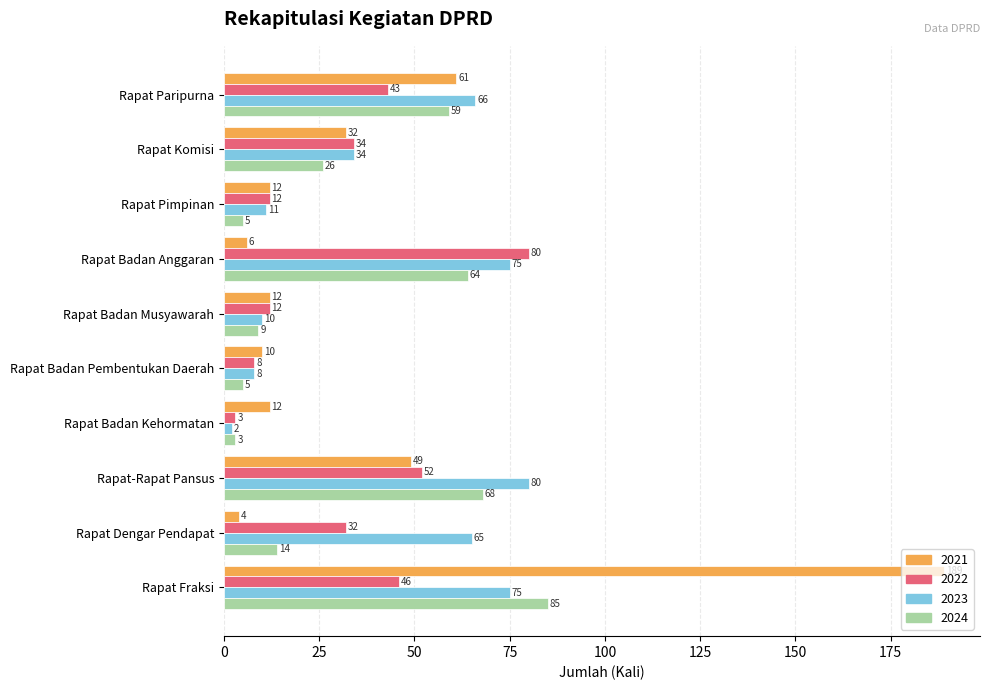

What is the difference between the highest and lowest values at Rapat-Rapat Pansus?

31